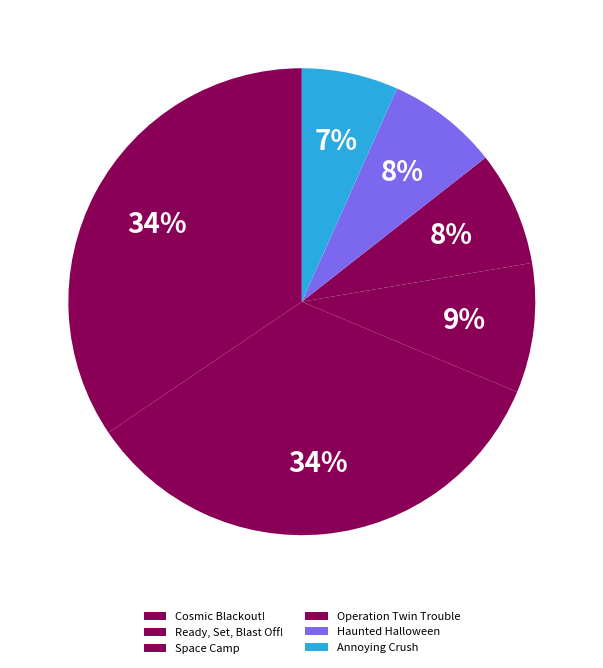

Which slice is the smallest?

Annoying Crush